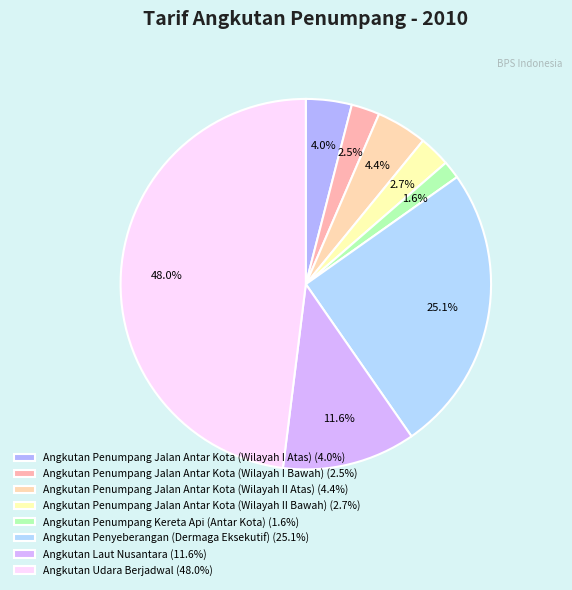

Count the number of slices in the pie.

8